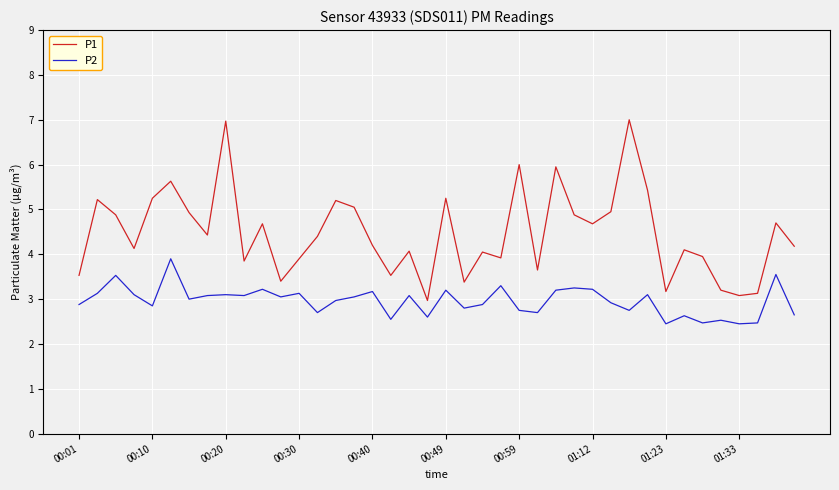

Which series has the largest total across all categories?

P1